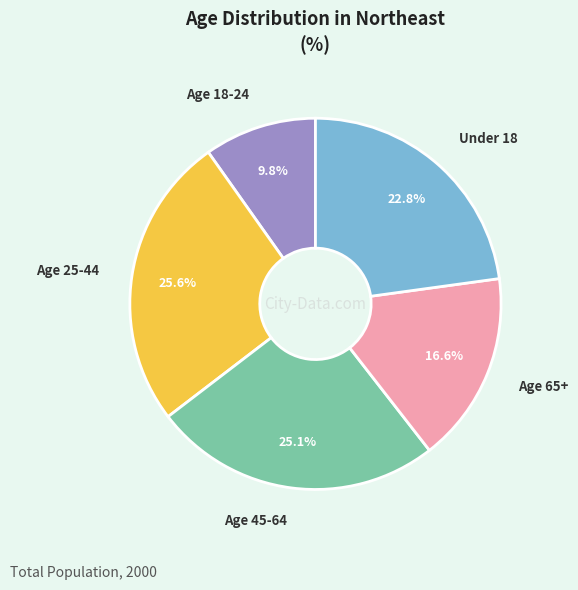

Does Age 25-44 represent more than half of the total?

No